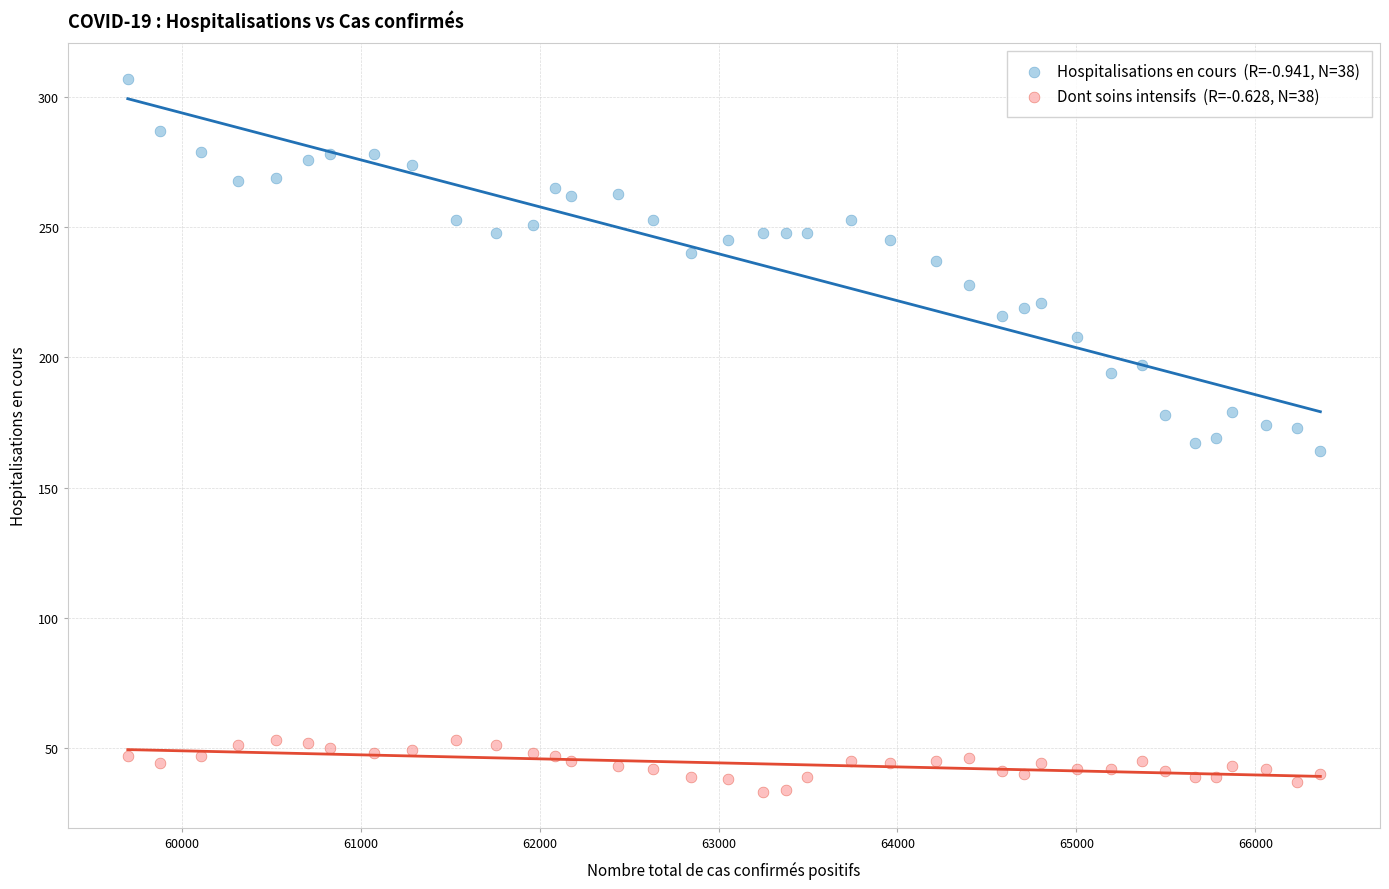

Across all data points, what is the range of Y values (max minus min)?

274